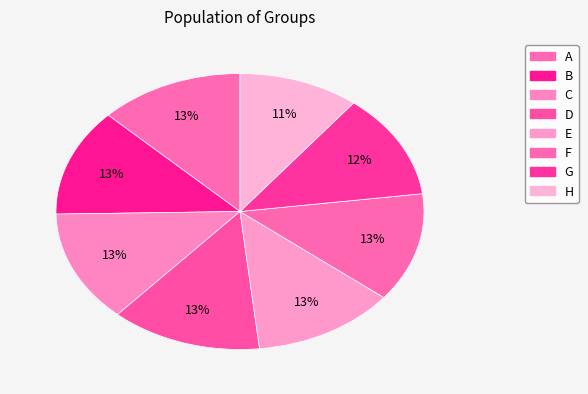

True or false: A accounts for 13% of the total.

True